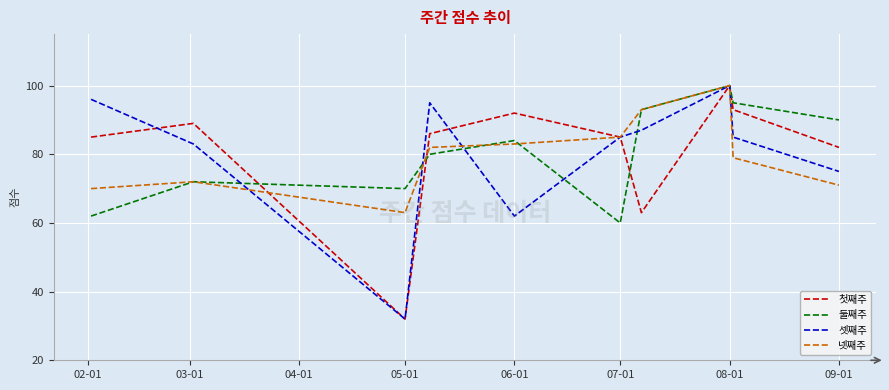

Does the chart display data point markers on the line(s)?

No